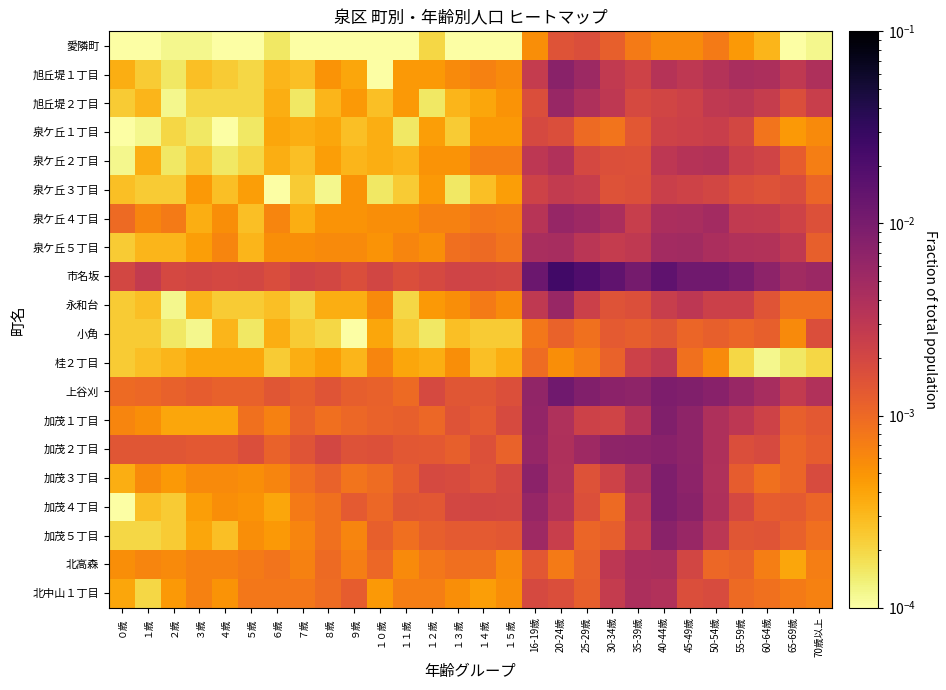

Reading left to right, transcribe all the data shown in this chart.

愛隣町: ０歳=0.0	１歳=0.0	２歳=0.0	３歳=0.0	４歳=0.0	５歳=0.0	６歳=0.0	７歳=0.0	８歳=0.0	９歳=0.0	１０歳=0.0	１１歳=0.0	１２歳=0.0	１３歳=0.0	１４歳=0.0	１５歳=0.0	16-19歳=0.0	20-24歳=0.0	25-29歳=0.0	30-34歳=0.0	35-39歳=0.0	40-44歳=0.0	45-49歳=0.0	50-54歳=0.0	55-59歳=0.0	60-64歳=0.0	65-69歳=0.0	70歳以上=0.0
旭丘堤１丁目: ０歳=0.0	１歳=0.0	２歳=0.0	３歳=0.0	４歳=0.0	５歳=0.0	６歳=0.0	７歳=0.0	８歳=0.0	９歳=0.0	１０歳=0.0	１１歳=0.0	１２歳=0.0	１３歳=0.0	１４歳=0.0	１５歳=0.0	16-19歳=0.0	20-24歳=0.0	25-29歳=0.0	30-34歳=0.0	35-39歳=0.0	40-44歳=0.0	45-49歳=0.0	50-54歳=0.0	55-59歳=0.0	60-64歳=0.0	65-69歳=0.0	70歳以上=0.0
旭丘堤２丁目: ０歳=0.0	１歳=0.0	２歳=0.0	３歳=0.0	４歳=0.0	５歳=0.0	６歳=0.0	７歳=0.0	８歳=0.0	９歳=0.0	１０歳=0.0	１１歳=0.0	１２歳=0.0	１３歳=0.0	１４歳=0.0	１５歳=0.0	16-19歳=0.0	20-24歳=0.0	25-29歳=0.0	30-34歳=0.0	35-39歳=0.0	40-44歳=0.0	45-49歳=0.0	50-54歳=0.0	55-59歳=0.0	60-64歳=0.0	65-69歳=0.0	70歳以上=0.0
泉ケ丘１丁目: ０歳=0.0	１歳=0.0	２歳=0.0	３歳=0.0	４歳=0.0	５歳=0.0	６歳=0.0	７歳=0.0	８歳=0.0	９歳=0.0	１０歳=0.0	１１歳=0.0	１２歳=0.0	１３歳=0.0	１４歳=0.0	１５歳=0.0	16-19歳=0.0	20-24歳=0.0	25-29歳=0.0	30-34歳=0.0	35-39歳=0.0	40-44歳=0.0	45-49歳=0.0	50-54歳=0.0	55-59歳=0.0	60-64歳=0.0	65-69歳=0.0	70歳以上=0.0
泉ケ丘２丁目: ０歳=0.0	１歳=0.0	２歳=0.0	３歳=0.0	４歳=0.0	５歳=0.0	６歳=0.0	７歳=0.0	８歳=0.0	９歳=0.0	１０歳=0.0	１１歳=0.0	１２歳=0.0	１３歳=0.0	１４歳=0.0	１５歳=0.0	16-19歳=0.0	20-24歳=0.0	25-29歳=0.0	30-34歳=0.0	35-39歳=0.0	40-44歳=0.0	45-49歳=0.0	50-54歳=0.0	55-59歳=0.0	60-64歳=0.0	65-69歳=0.0	70歳以上=0.0
泉ケ丘３丁目: ０歳=0.0	１歳=0.0	２歳=0.0	３歳=0.0	４歳=0.0	５歳=0.0	６歳=0.0	７歳=0.0	８歳=0.0	９歳=0.0	１０歳=0.0	１１歳=0.0	１２歳=0.0	１３歳=0.0	１４歳=0.0	１５歳=0.0	16-19歳=0.0	20-24歳=0.0	25-29歳=0.0	30-34歳=0.0	35-39歳=0.0	40-44歳=0.0	45-49歳=0.0	50-54歳=0.0	55-59歳=0.0	60-64歳=0.0	65-69歳=0.0	70歳以上=0.0
泉ケ丘４丁目: ０歳=0.0	１歳=0.0	２歳=0.0	３歳=0.0	４歳=0.0	５歳=0.0	６歳=0.0	７歳=0.0	８歳=0.0	９歳=0.0	１０歳=0.0	１１歳=0.0	１２歳=0.0	１３歳=0.0	１４歳=0.0	１５歳=0.0	16-19歳=0.0	20-24歳=0.0	25-29歳=0.0	30-34歳=0.0	35-39歳=0.0	40-44歳=0.0	45-49歳=0.0	50-54歳=0.0	55-59歳=0.0	60-64歳=0.0	65-69歳=0.0	70歳以上=0.0
泉ケ丘５丁目: ０歳=0.0	１歳=0.0	２歳=0.0	３歳=0.0	４歳=0.0	５歳=0.0	６歳=0.0	７歳=0.0	８歳=0.0	９歳=0.0	１０歳=0.0	１１歳=0.0	１２歳=0.0	１３歳=0.0	１４歳=0.0	１５歳=0.0	16-19歳=0.0	20-24歳=0.0	25-29歳=0.0	30-34歳=0.0	35-39歳=0.0	40-44歳=0.0	45-49歳=0.0	50-54歳=0.0	55-59歳=0.0	60-64歳=0.0	65-69歳=0.0	70歳以上=0.0
市名坂: ０歳=0.0	１歳=0.0	２歳=0.0	３歳=0.0	４歳=0.0	５歳=0.0	６歳=0.0	７歳=0.0	８歳=0.0	９歳=0.0	１０歳=0.0	１１歳=0.0	１２歳=0.0	１３歳=0.0	１４歳=0.0	１５歳=0.0	16-19歳=0.0	20-24歳=0.0	25-29歳=0.0	30-34歳=0.0	35-39歳=0.0	40-44歳=0.0	45-49歳=0.0	50-54歳=0.0	55-59歳=0.0	60-64歳=0.0	65-69歳=0.0	70歳以上=0.0
永和台: ０歳=0.0	１歳=0.0	２歳=0.0	３歳=0.0	４歳=0.0	５歳=0.0	６歳=0.0	７歳=0.0	８歳=0.0	９歳=0.0	１０歳=0.0	１１歳=0.0	１２歳=0.0	１３歳=0.0	１４歳=0.0	１５歳=0.0	16-19歳=0.0	20-24歳=0.0	25-29歳=0.0	30-34歳=0.0	35-39歳=0.0	40-44歳=0.0	45-49歳=0.0	50-54歳=0.0	55-59歳=0.0	60-64歳=0.0	65-69歳=0.0	70歳以上=0.0
小角: ０歳=0.0	１歳=0.0	２歳=0.0	３歳=0.0	４歳=0.0	５歳=0.0	６歳=0.0	７歳=0.0	８歳=0.0	９歳=0.0	１０歳=0.0	１１歳=0.0	１２歳=0.0	１３歳=0.0	１４歳=0.0	１５歳=0.0	16-19歳=0.0	20-24歳=0.0	25-29歳=0.0	30-34歳=0.0	35-39歳=0.0	40-44歳=0.0	45-49歳=0.0	50-54歳=0.0	55-59歳=0.0	60-64歳=0.0	65-69歳=0.0	70歳以上=0.0
桂２丁目: ０歳=0.0	１歳=0.0	２歳=0.0	３歳=0.0	４歳=0.0	５歳=0.0	６歳=0.0	７歳=0.0	８歳=0.0	９歳=0.0	１０歳=0.0	１１歳=0.0	１２歳=0.0	１３歳=0.0	１４歳=0.0	１５歳=0.0	16-19歳=0.0	20-24歳=0.0	25-29歳=0.0	30-34歳=0.0	35-39歳=0.0	40-44歳=0.0	45-49歳=0.0	50-54歳=0.0	55-59歳=0.0	60-64歳=0.0	65-69歳=0.0	70歳以上=0.0
上谷刈: ０歳=0.0	１歳=0.0	２歳=0.0	３歳=0.0	４歳=0.0	５歳=0.0	６歳=0.0	７歳=0.0	８歳=0.0	９歳=0.0	１０歳=0.0	１１歳=0.0	１２歳=0.0	１３歳=0.0	１４歳=0.0	１５歳=0.0	16-19歳=0.0	20-24歳=0.0	25-29歳=0.0	30-34歳=0.0	35-39歳=0.0	40-44歳=0.0	45-49歳=0.0	50-54歳=0.0	55-59歳=0.0	60-64歳=0.0	65-69歳=0.0	70歳以上=0.0
加茂１丁目: ０歳=0.0	１歳=0.0	２歳=0.0	３歳=0.0	４歳=0.0	５歳=0.0	６歳=0.0	７歳=0.0	８歳=0.0	９歳=0.0	１０歳=0.0	１１歳=0.0	１２歳=0.0	１３歳=0.0	１４歳=0.0	１５歳=0.0	16-19歳=0.0	20-24歳=0.0	25-29歳=0.0	30-34歳=0.0	35-39歳=0.0	40-44歳=0.0	45-49歳=0.0	50-54歳=0.0	55-59歳=0.0	60-64歳=0.0	65-69歳=0.0	70歳以上=0.0
加茂２丁目: ０歳=0.0	１歳=0.0	２歳=0.0	３歳=0.0	４歳=0.0	５歳=0.0	６歳=0.0	７歳=0.0	８歳=0.0	９歳=0.0	１０歳=0.0	１１歳=0.0	１２歳=0.0	１３歳=0.0	１４歳=0.0	１５歳=0.0	16-19歳=0.0	20-24歳=0.0	25-29歳=0.0	30-34歳=0.0	35-39歳=0.0	40-44歳=0.0	45-49歳=0.0	50-54歳=0.0	55-59歳=0.0	60-64歳=0.0	65-69歳=0.0	70歳以上=0.0
加茂３丁目: ０歳=0.0	１歳=0.0	２歳=0.0	３歳=0.0	４歳=0.0	５歳=0.0	６歳=0.0	７歳=0.0	８歳=0.0	９歳=0.0	１０歳=0.0	１１歳=0.0	１２歳=0.0	１３歳=0.0	１４歳=0.0	１５歳=0.0	16-19歳=0.0	20-24歳=0.0	25-29歳=0.0	30-34歳=0.0	35-39歳=0.0	40-44歳=0.0	45-49歳=0.0	50-54歳=0.0	55-59歳=0.0	60-64歳=0.0	65-69歳=0.0	70歳以上=0.0
加茂４丁目: ０歳=0.0	１歳=0.0	２歳=0.0	３歳=0.0	４歳=0.0	５歳=0.0	６歳=0.0	７歳=0.0	８歳=0.0	９歳=0.0	１０歳=0.0	１１歳=0.0	１２歳=0.0	１３歳=0.0	１４歳=0.0	１５歳=0.0	16-19歳=0.0	20-24歳=0.0	25-29歳=0.0	30-34歳=0.0	35-39歳=0.0	40-44歳=0.0	45-49歳=0.0	50-54歳=0.0	55-59歳=0.0	60-64歳=0.0	65-69歳=0.0	70歳以上=0.0
加茂５丁目: ０歳=0.0	１歳=0.0	２歳=0.0	３歳=0.0	４歳=0.0	５歳=0.0	６歳=0.0	７歳=0.0	８歳=0.0	９歳=0.0	１０歳=0.0	１１歳=0.0	１２歳=0.0	１３歳=0.0	１４歳=0.0	１５歳=0.0	16-19歳=0.0	20-24歳=0.0	25-29歳=0.0	30-34歳=0.0	35-39歳=0.0	40-44歳=0.0	45-49歳=0.0	50-54歳=0.0	55-59歳=0.0	60-64歳=0.0	65-69歳=0.0	70歳以上=0.0
北高森: ０歳=0.0	１歳=0.0	２歳=0.0	３歳=0.0	４歳=0.0	５歳=0.0	６歳=0.0	７歳=0.0	８歳=0.0	９歳=0.0	１０歳=0.0	１１歳=0.0	１２歳=0.0	１３歳=0.0	１４歳=0.0	１５歳=0.0	16-19歳=0.0	20-24歳=0.0	25-29歳=0.0	30-34歳=0.0	35-39歳=0.0	40-44歳=0.0	45-49歳=0.0	50-54歳=0.0	55-59歳=0.0	60-64歳=0.0	65-69歳=0.0	70歳以上=0.0
北中山１丁目: ０歳=0.0	１歳=0.0	２歳=0.0	３歳=0.0	４歳=0.0	５歳=0.0	６歳=0.0	７歳=0.0	８歳=0.0	９歳=0.0	１０歳=0.0	１１歳=0.0	１２歳=0.0	１３歳=0.0	１４歳=0.0	１５歳=0.0	16-19歳=0.0	20-24歳=0.0	25-29歳=0.0	30-34歳=0.0	35-39歳=0.0	40-44歳=0.0	45-49歳=0.0	50-54歳=0.0	55-59歳=0.0	60-64歳=0.0	65-69歳=0.0	70歳以上=0.0